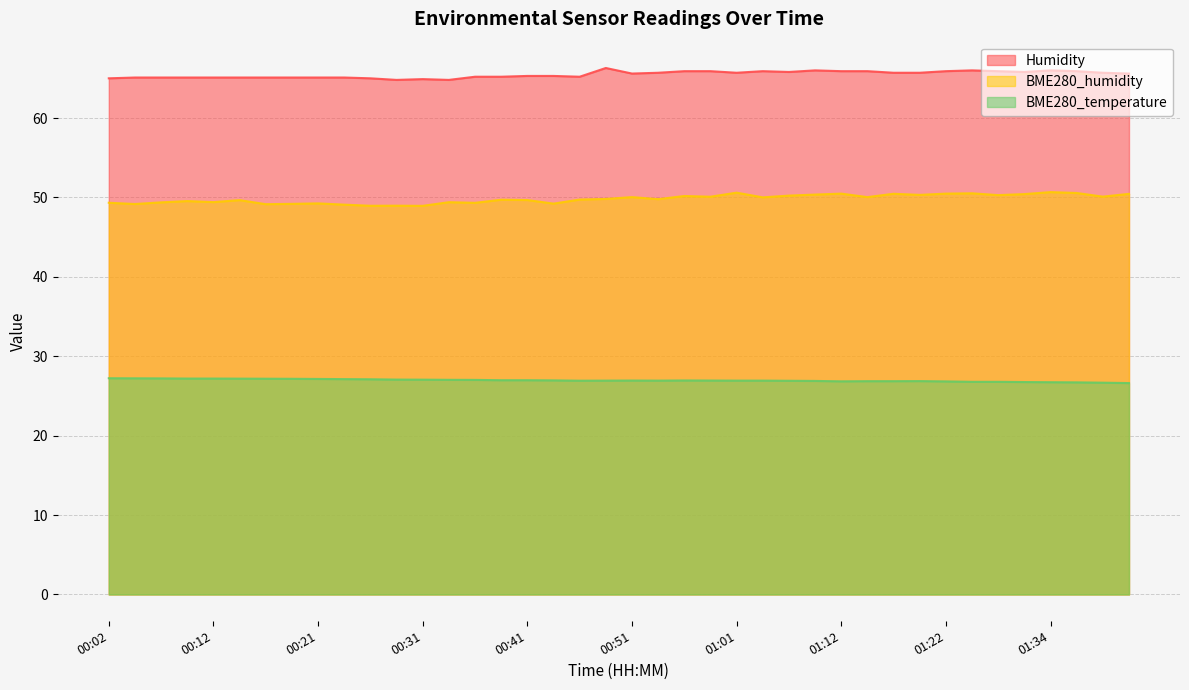

Reading right to left, extract all data points from this chart.

Humidity: 01:41=65.6	01:39=65.7	01:36=65.9	01:34=66.0	01:31=65.8	01:28=65.9	01:25=66.0	01:22=65.9	01:19=65.7	01:17=65.7	01:14=65.9	01:12=65.9	01:09=66.0	01:06=65.8	01:03=65.9	01:01=65.7	00:58=65.9	00:56=65.9	00:53=65.7	00:51=65.6	00:49=66.3	00:46=65.2	00:44=65.3	00:41=65.3	00:39=65.2	00:36=65.2	00:34=64.8	00:31=64.9	00:29=64.8	00:26=65.0	00:24=65.1	00:21=65.1	00:19=65.1	00:16=65.1	00:14=65.1	00:12=65.1	00:09=65.1	00:07=65.1	00:04=65.1	00:02=65.0
BME280_humidity: 01:41=50.5	01:39=50.1	01:36=50.6	01:34=50.7	01:31=50.4	01:28=50.3	01:25=50.5	01:22=50.5	01:19=50.3	01:17=50.5	01:14=50.0	01:12=50.5	01:09=50.4	01:06=50.2	01:03=50.0	01:01=50.6	00:58=50.1	00:56=50.2	00:53=49.8	00:51=50.0	00:49=49.8	00:46=49.7	00:44=49.2	00:41=49.7	00:39=49.7	00:36=49.3	00:34=49.4	00:31=48.9	00:29=49.0	00:26=49.0	00:24=49.1	00:21=49.2	00:19=49.2	00:16=49.1	00:14=49.7	00:12=49.4	00:09=49.5	00:07=49.4	00:04=49.2	00:02=49.3
BME280_temperature: 01:41=26.6	01:39=26.7	01:36=26.7	01:34=26.7	01:31=26.8	01:28=26.8	01:25=26.8	01:22=26.8	01:19=26.9	01:17=26.9	01:14=26.9	01:12=26.8	01:09=26.9	01:06=26.9	01:03=26.9	01:01=26.9	00:58=26.9	00:56=26.9	00:53=26.9	00:51=26.9	00:49=26.9	00:46=26.9	00:44=27.0	00:41=27.0	00:39=27.0	00:36=27.0	00:34=27.0	00:31=27.1	00:29=27.1	00:26=27.1	00:24=27.1	00:21=27.1	00:19=27.2	00:16=27.2	00:14=27.2	00:12=27.2	00:09=27.2	00:07=27.2	00:04=27.2	00:02=27.2